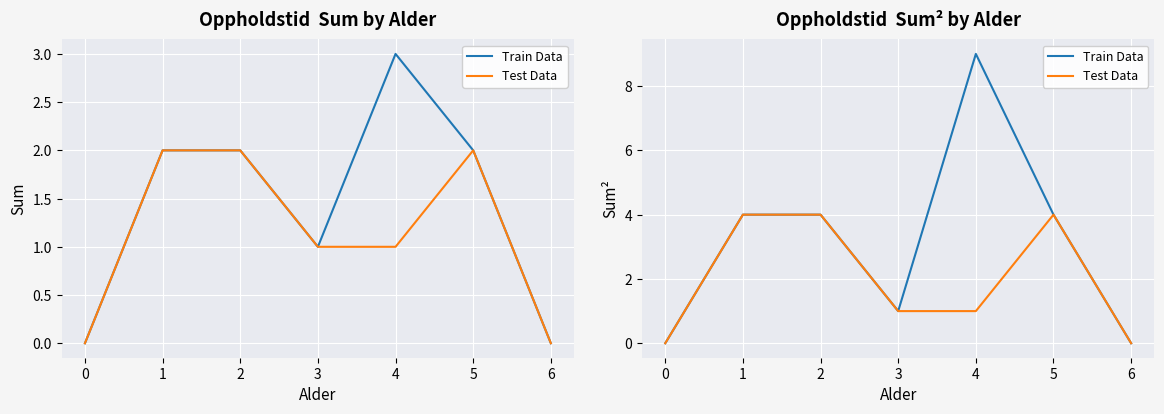

How many lines are shown in the chart?

2